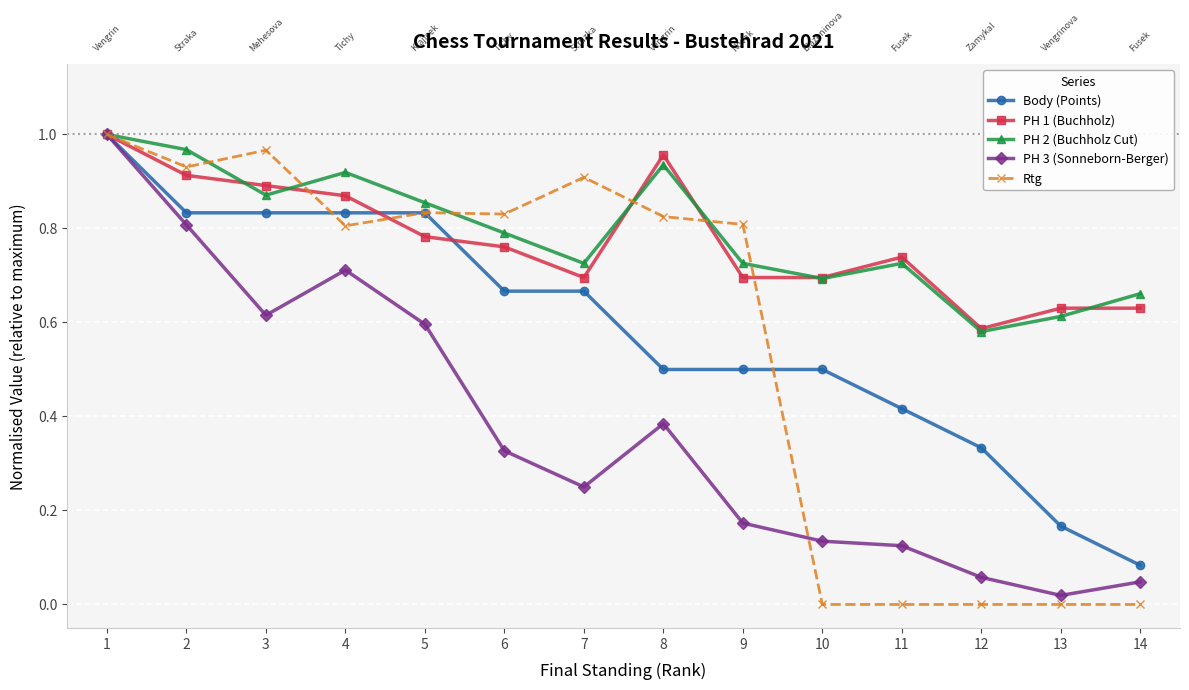

True or false: Rtg has more than 0 interior local peaks.

True